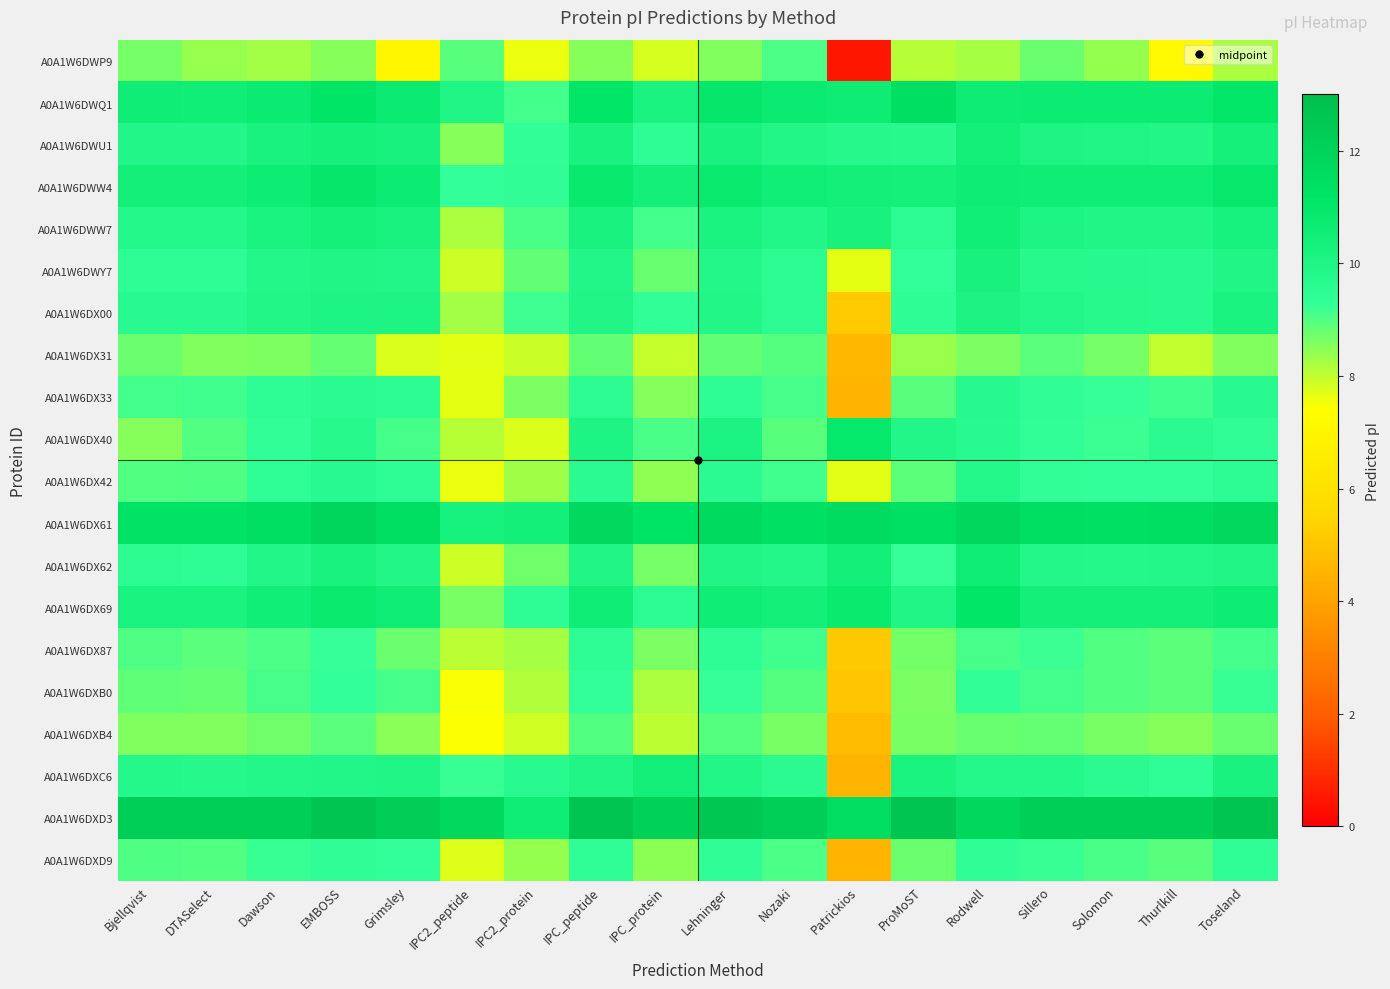

What is the total value across all series at Rodwell?

199.9